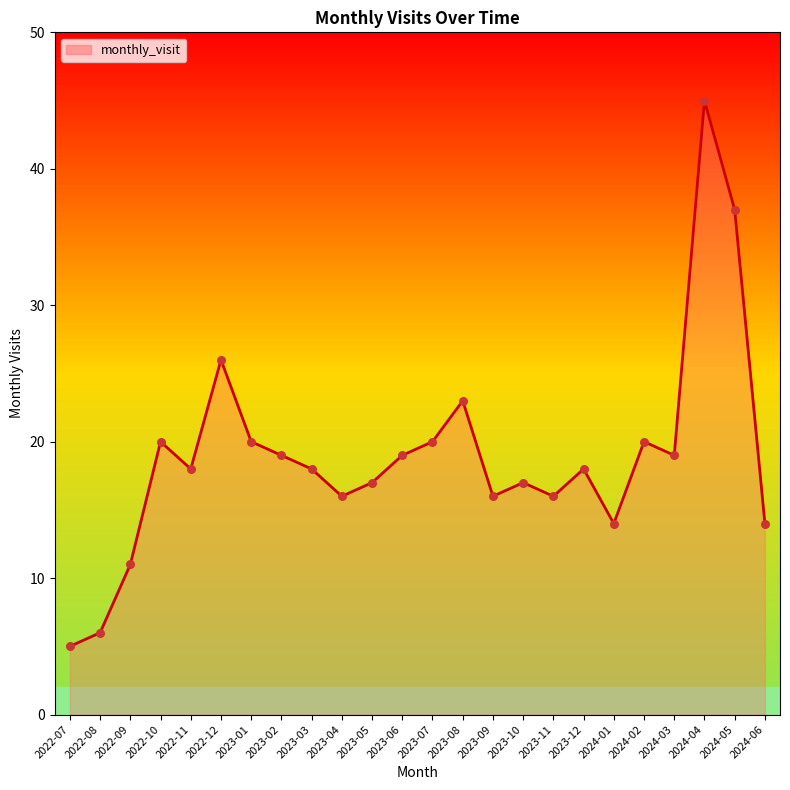

Which has a higher value, 2022-09 or 2023-08?

2023-08